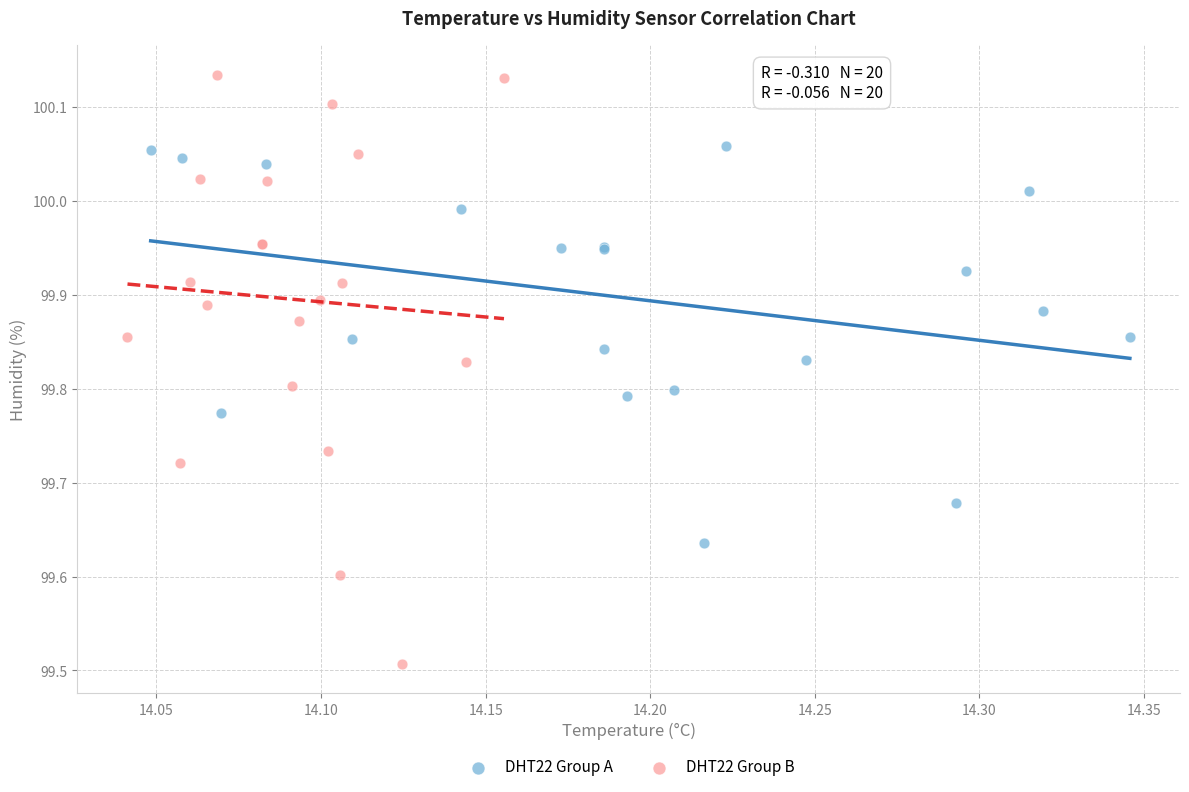

Which series reaches the maximum Y coordinate?

DHT22 Group B